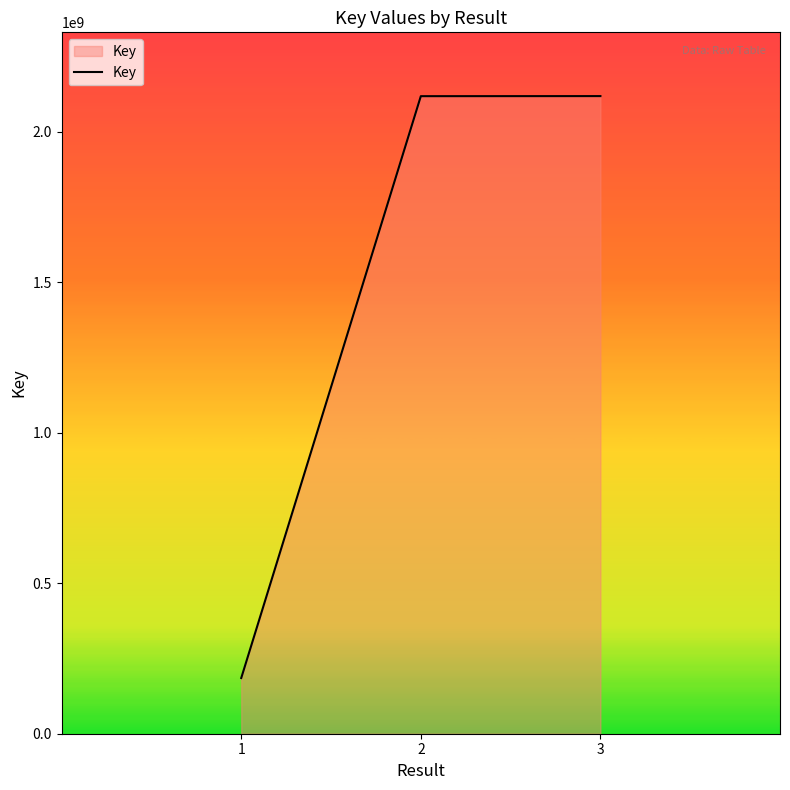

What is the approximate value at 1?

185030265